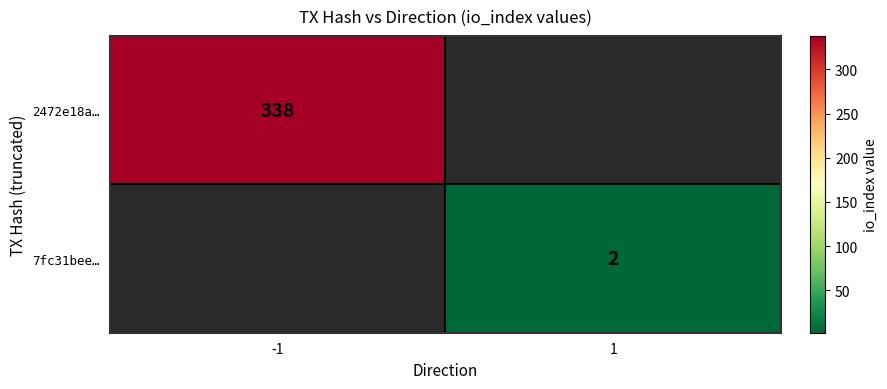

The 7fc31bee… series shows 2 at 1. True or false?

True